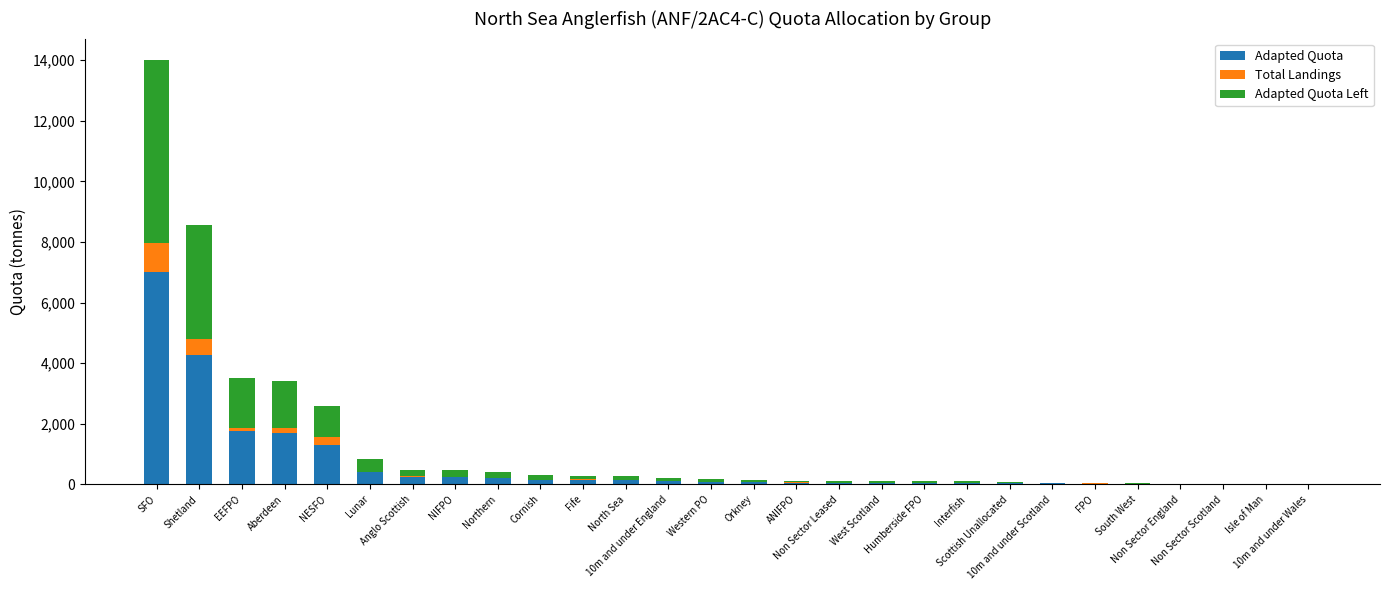

What is the sum of all Adapted Quota values?

18216.1